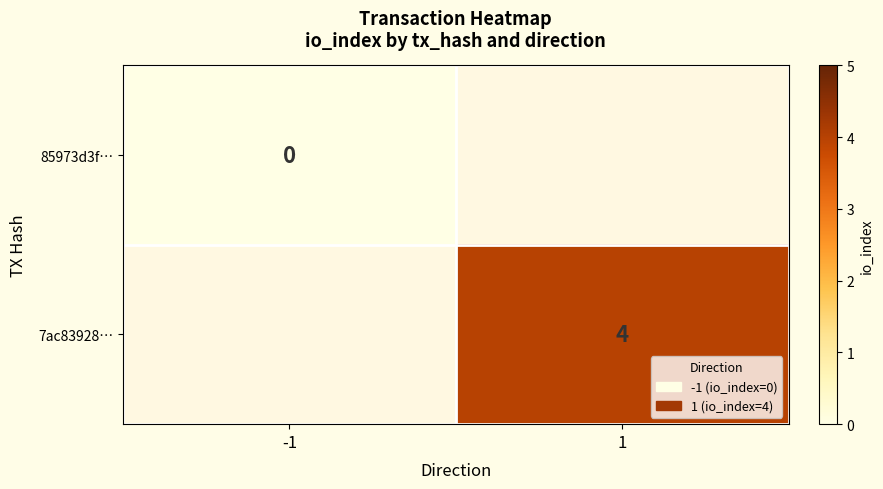

The 7ac83928… series shows 6 at 1. True or false?

False